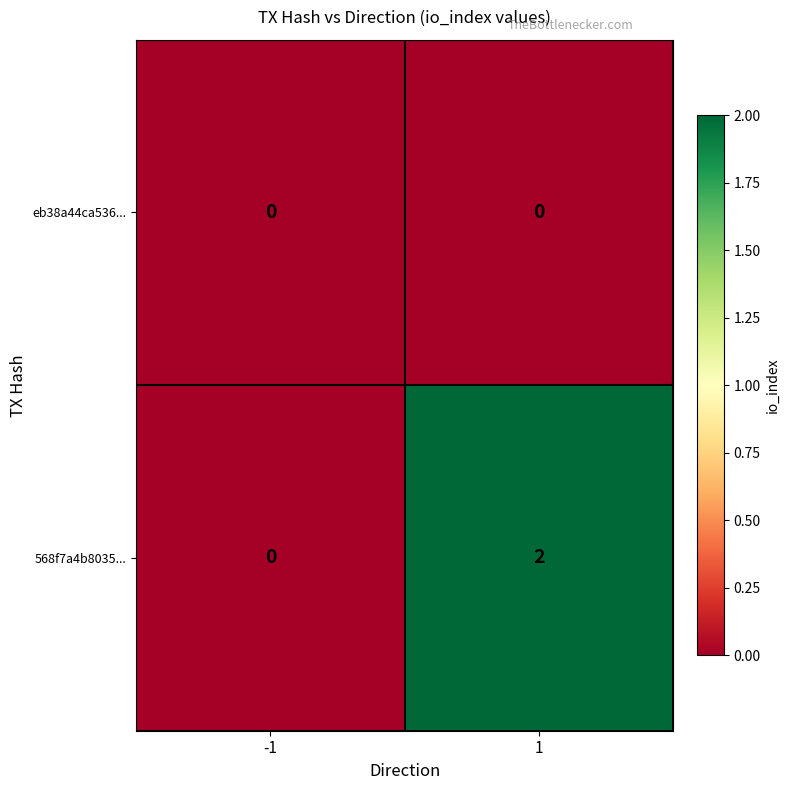

The value of 568f7a4b8035... at -1 is 0. True or false?

True